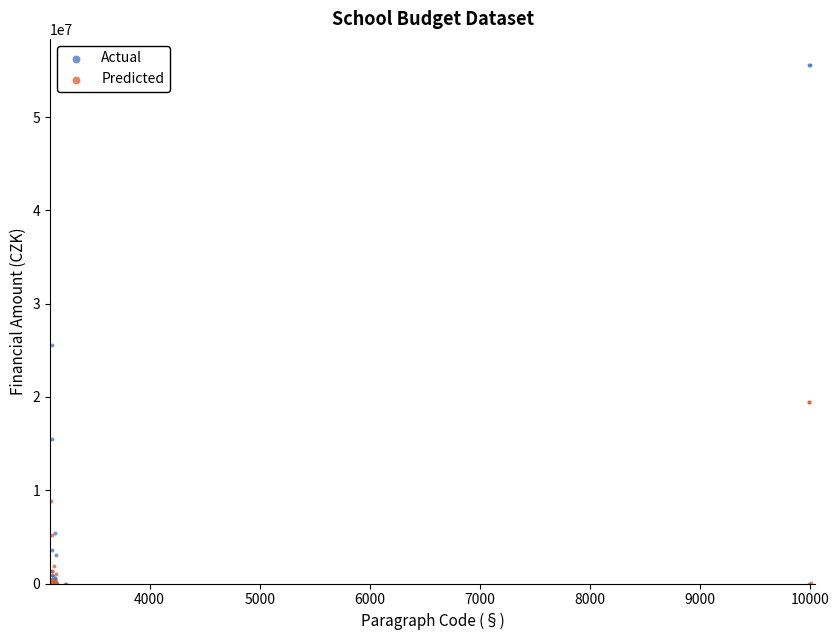

Which series has the widest spread of Y values?

Actual